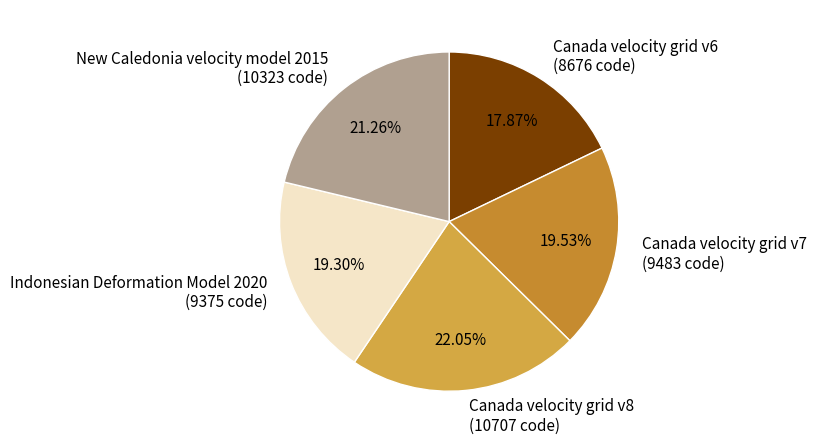

True or false: Canada velocity grid v7 accounts for 14% of the total.

False